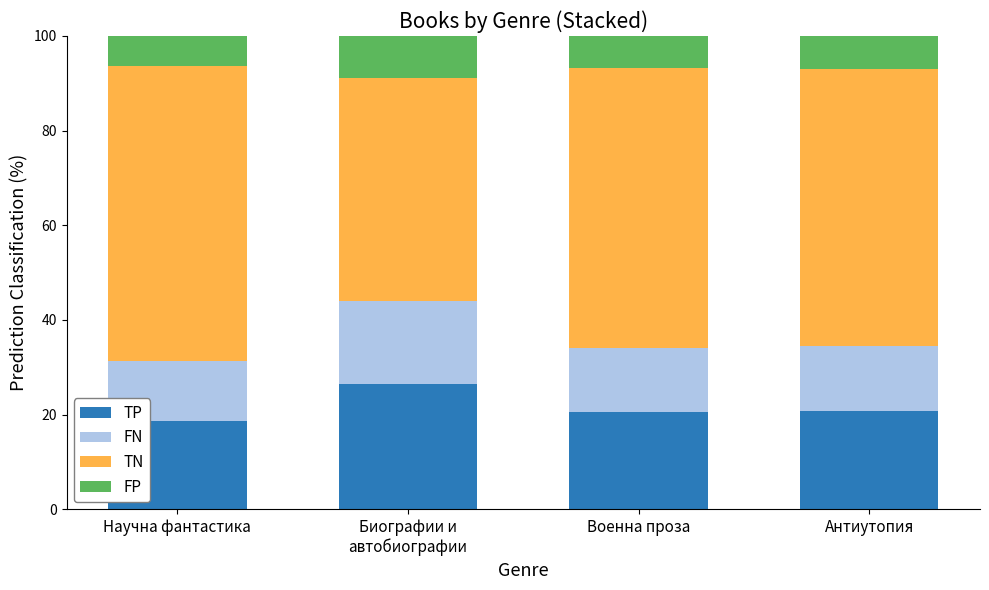

What is the minimum value for TP?

18.7